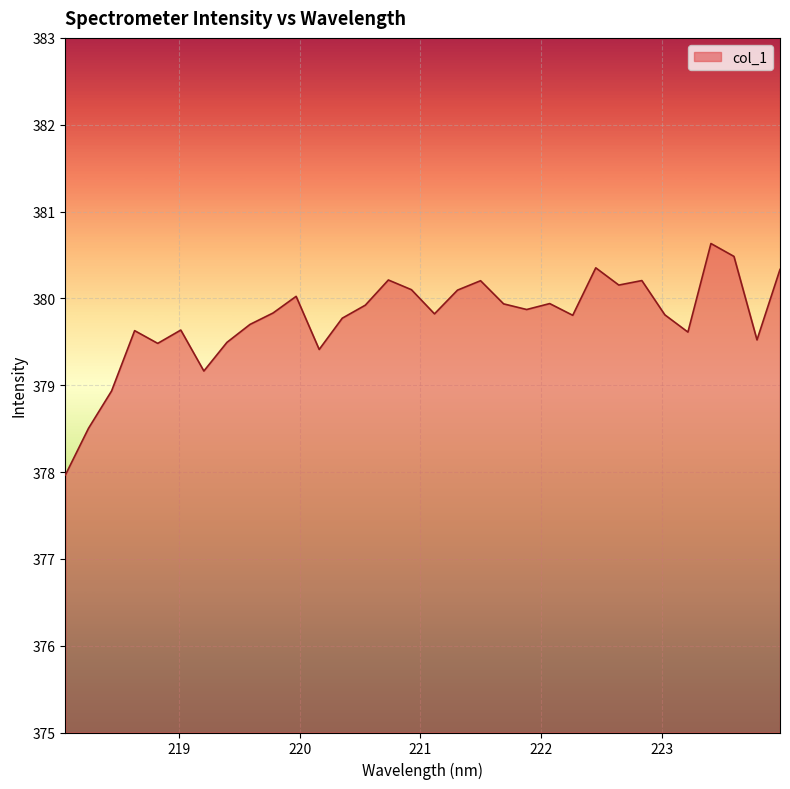

What is the maximum value shown in the chart?

380.6